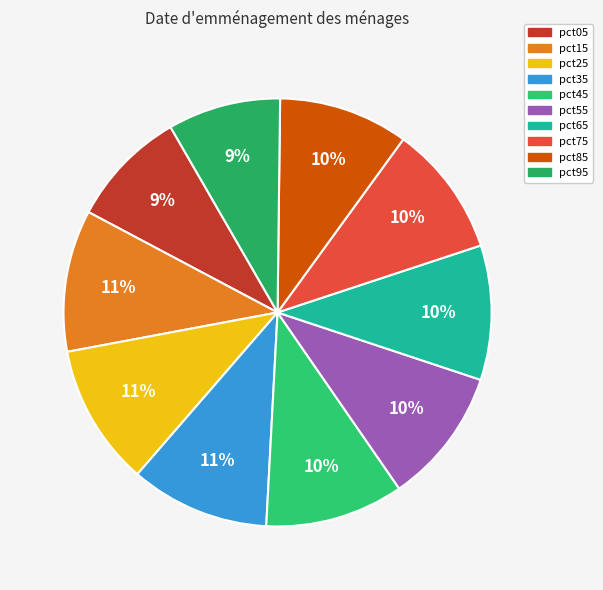

To the nearest percent, what percentage of the pie is pct75?

10%